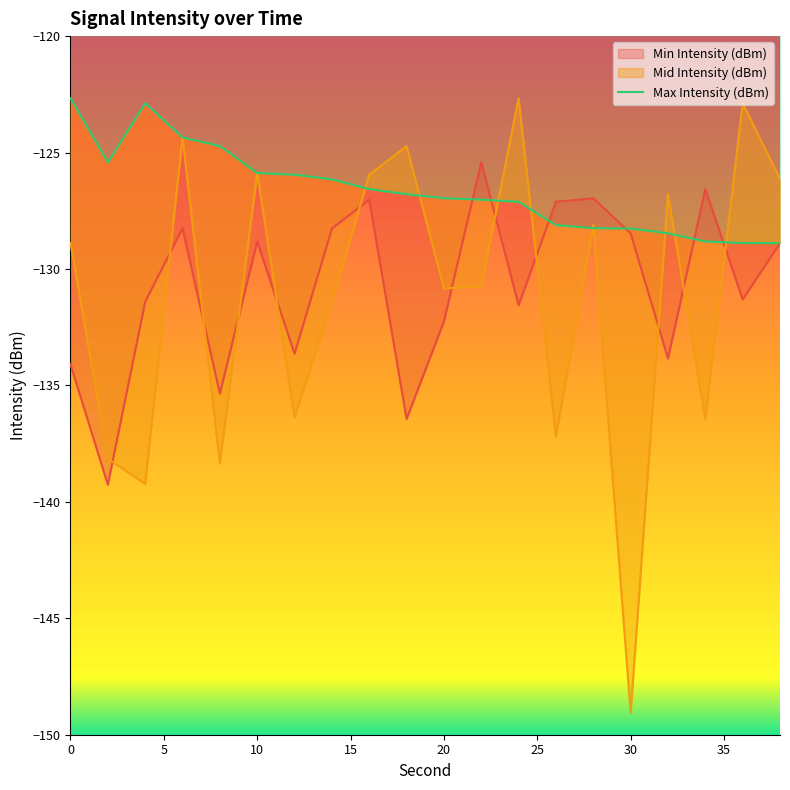

What is the value of the Max Intensity (dBm) point at the 20th from the left?

-128.9